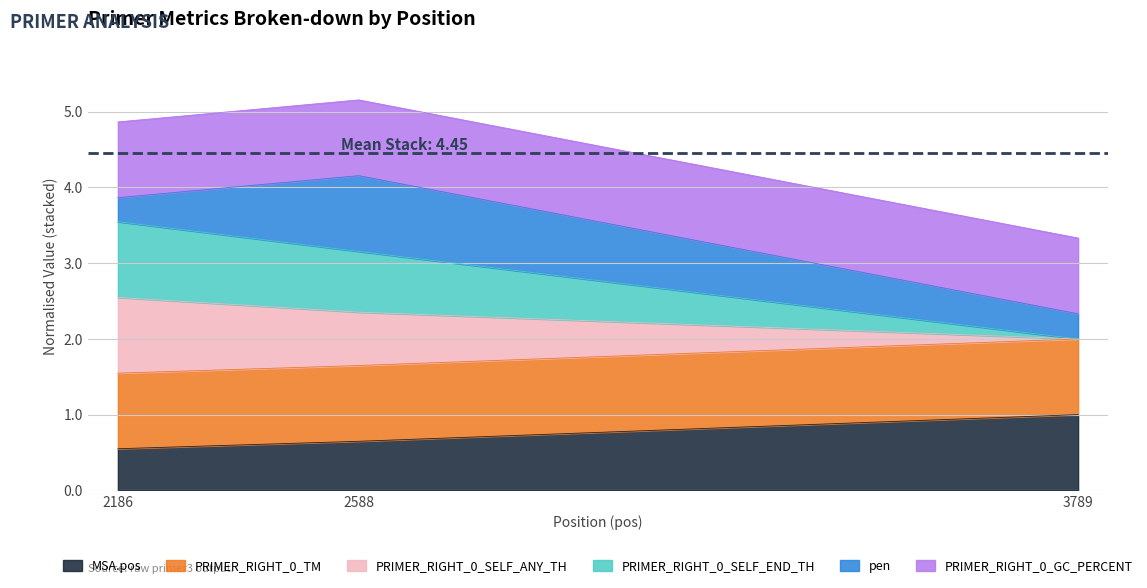

What is the maximum value for MSA.pos?

1.0